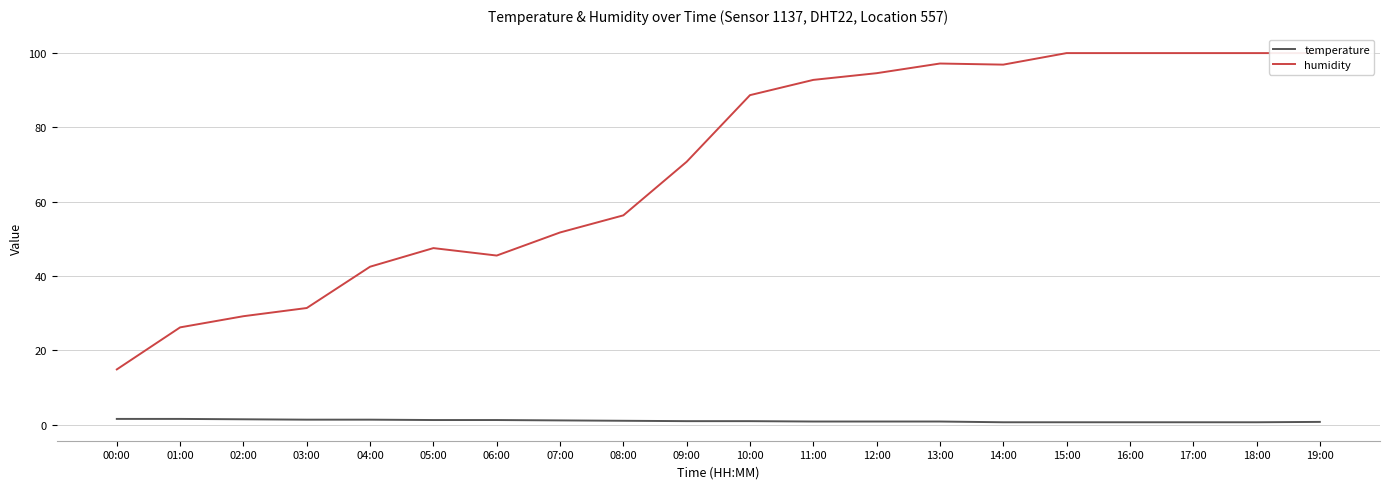

Which label corresponds to the largest value in the chart?

15:00